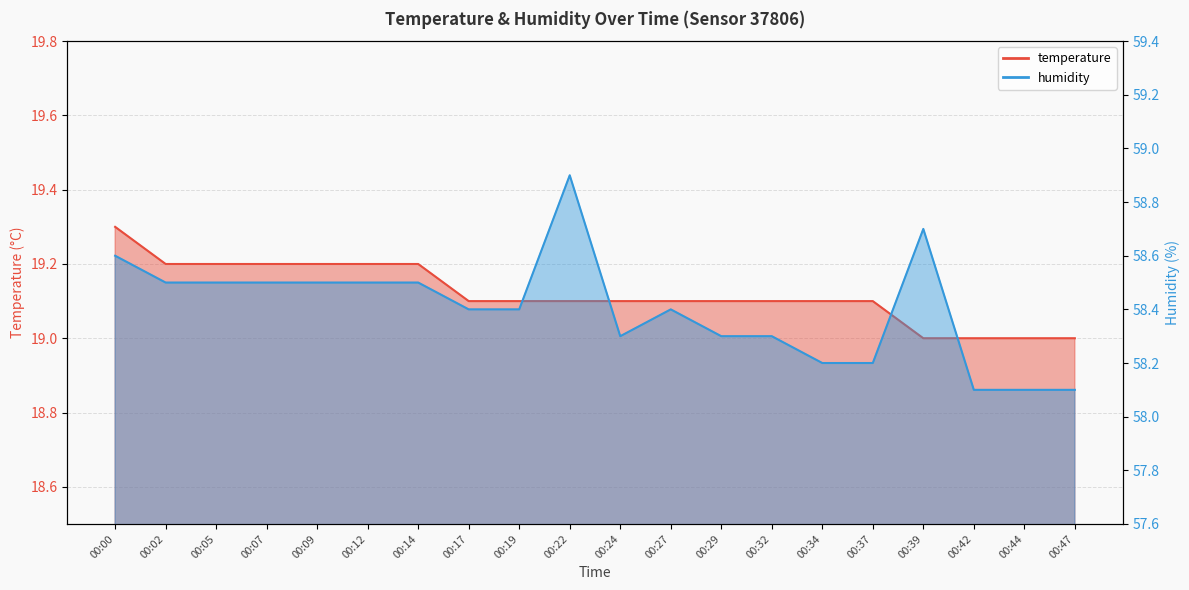

What is the average value of the humidity series?

58.4